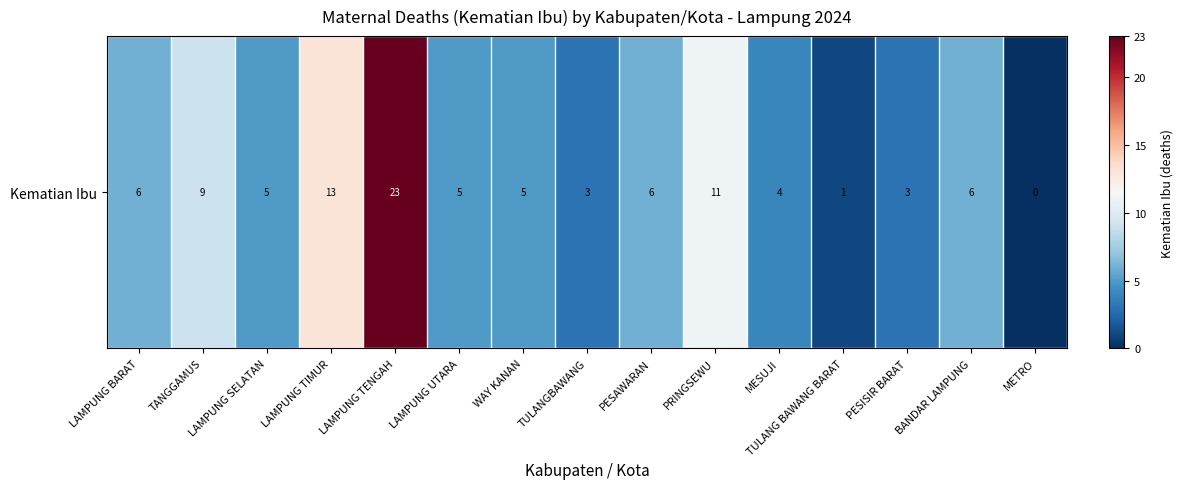

What is the average value?

7